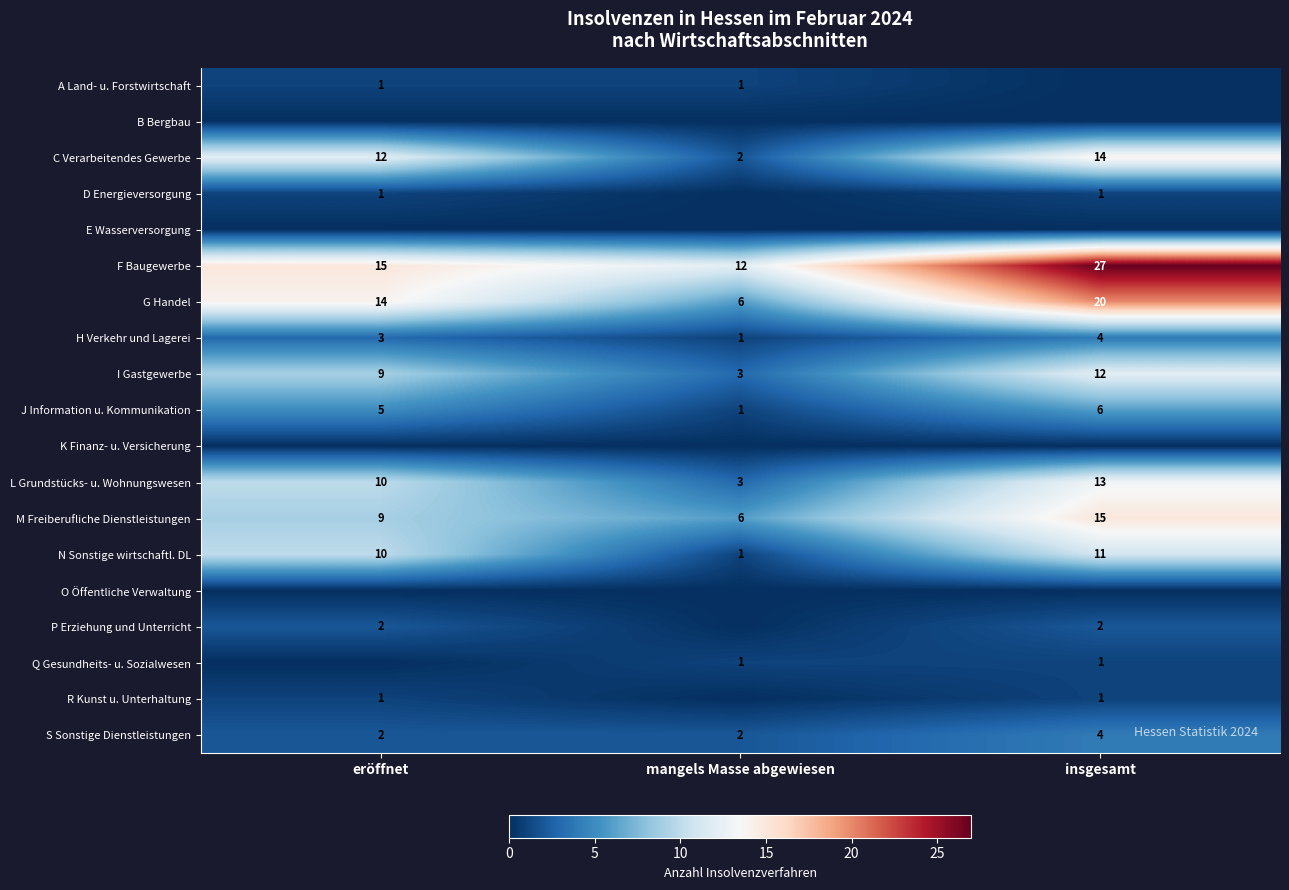

Is the value of I Gastgewerbe at eröffnet greater than the value of M Freiberufliche Dienstleistungen at mangels Masse abgewiesen?

Yes